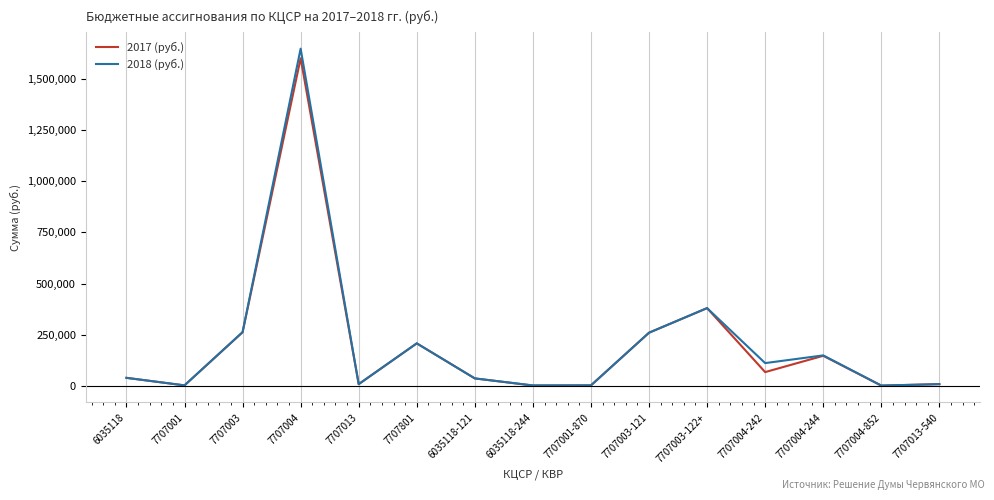

Which series has the widest spread of values?

2018 (руб.)